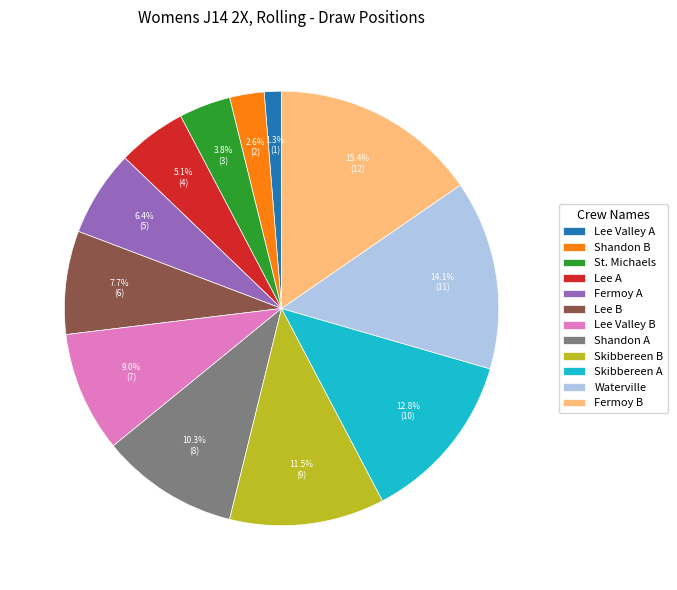

The Waterville slice represents 7% of the pie. True or false?

False